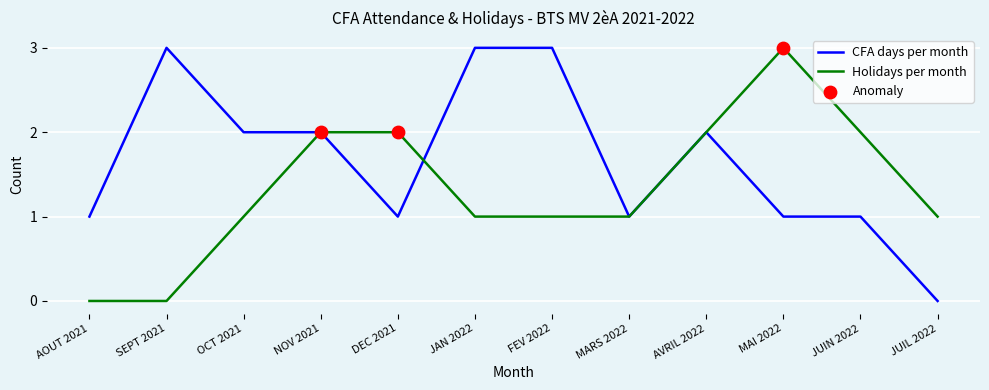

Between JAN 2022 and JUIN 2022, which series saw the biggest shift?

CFA days per month